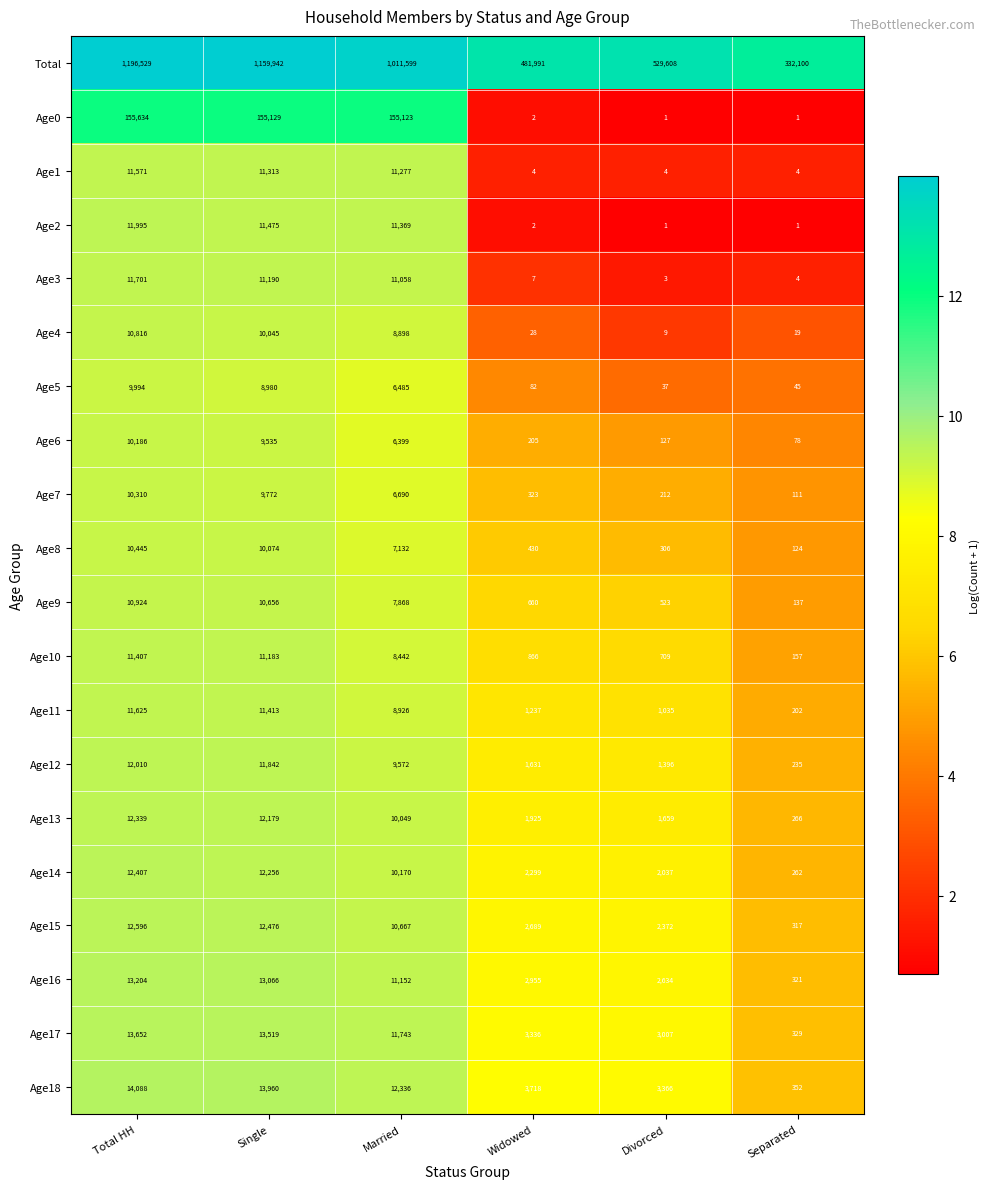

Is the value of Age14 at Single greater than the value of Age10 at Single?

Yes